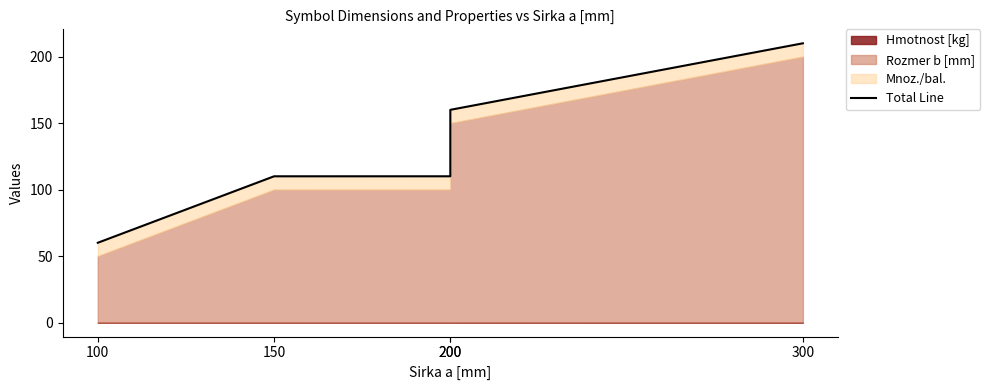

What is the average value?

130.1